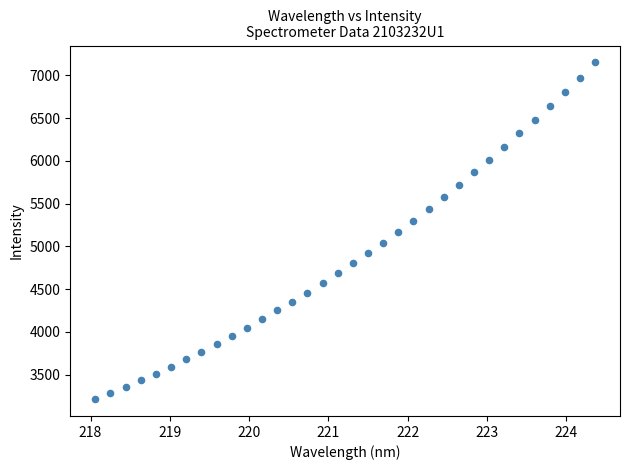

What is the range of Y values (max minus min)?

3938.0